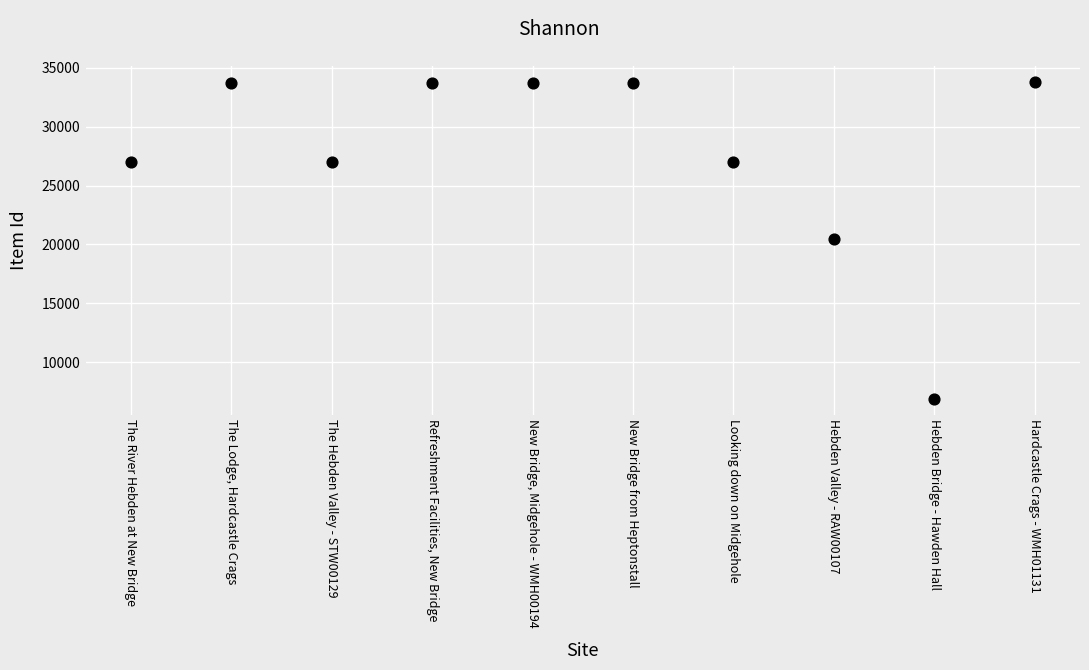

What is the average Y value?

27707